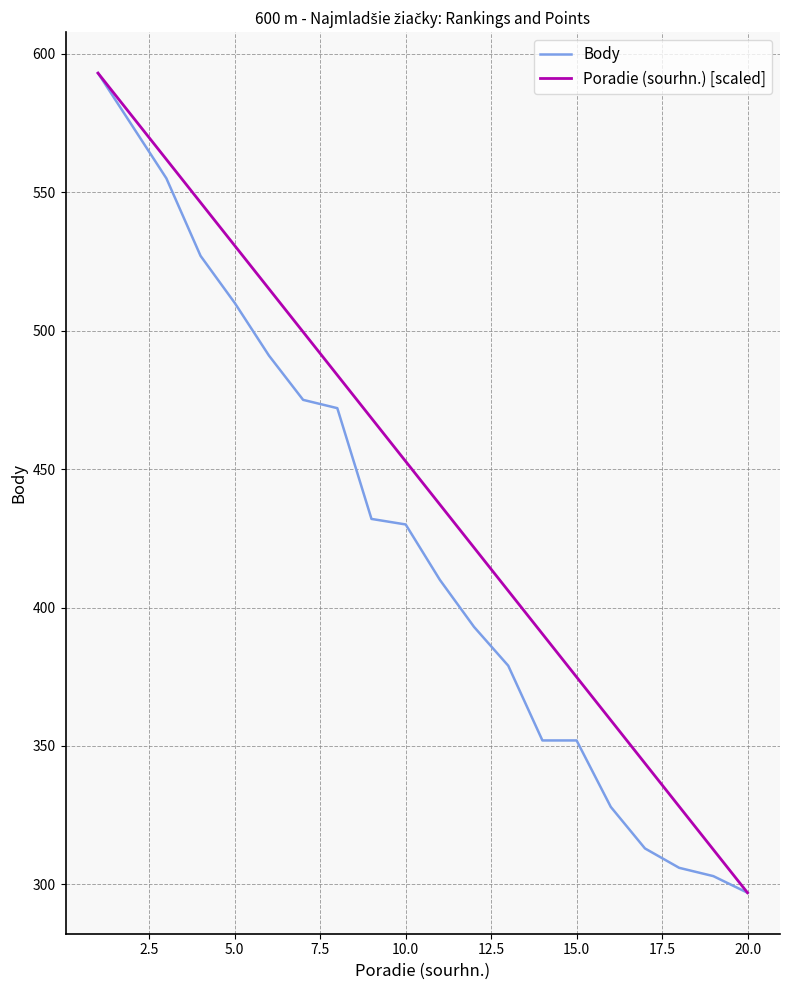

True or false: Body has more than 2 interior local peaks.

False